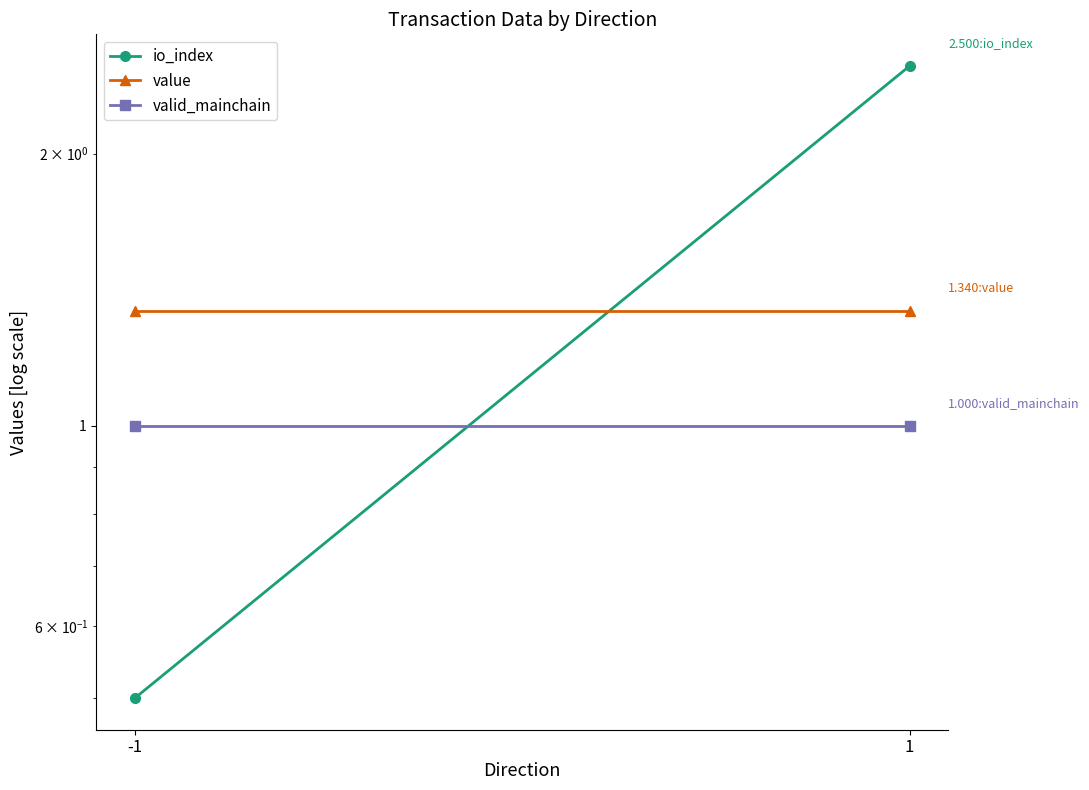

How many lines are shown in the chart?

3